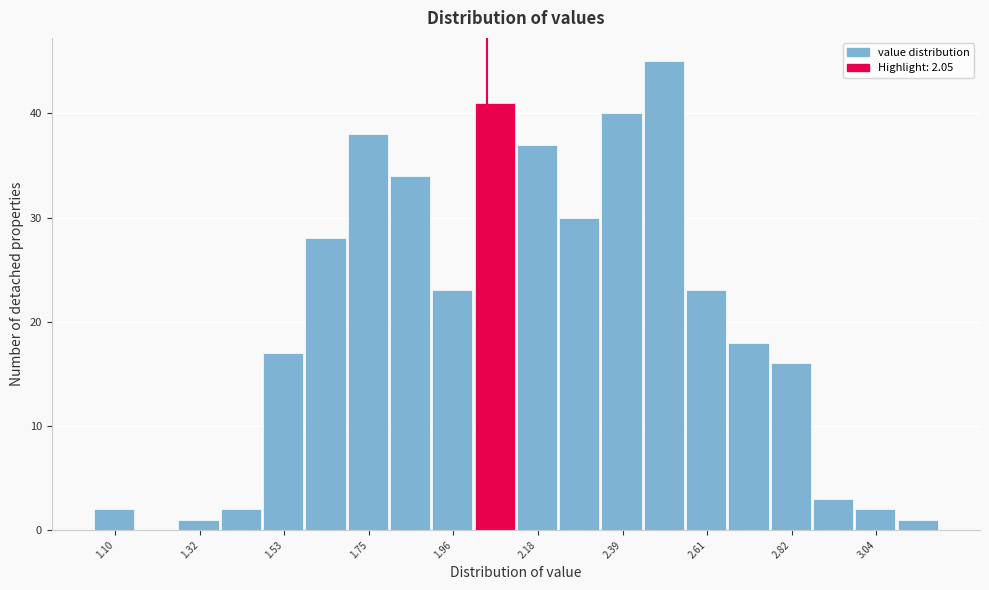

Around what value on the x-axis is the tallest bar? Give the approximate position of its centre, as read against the axis.

2.50